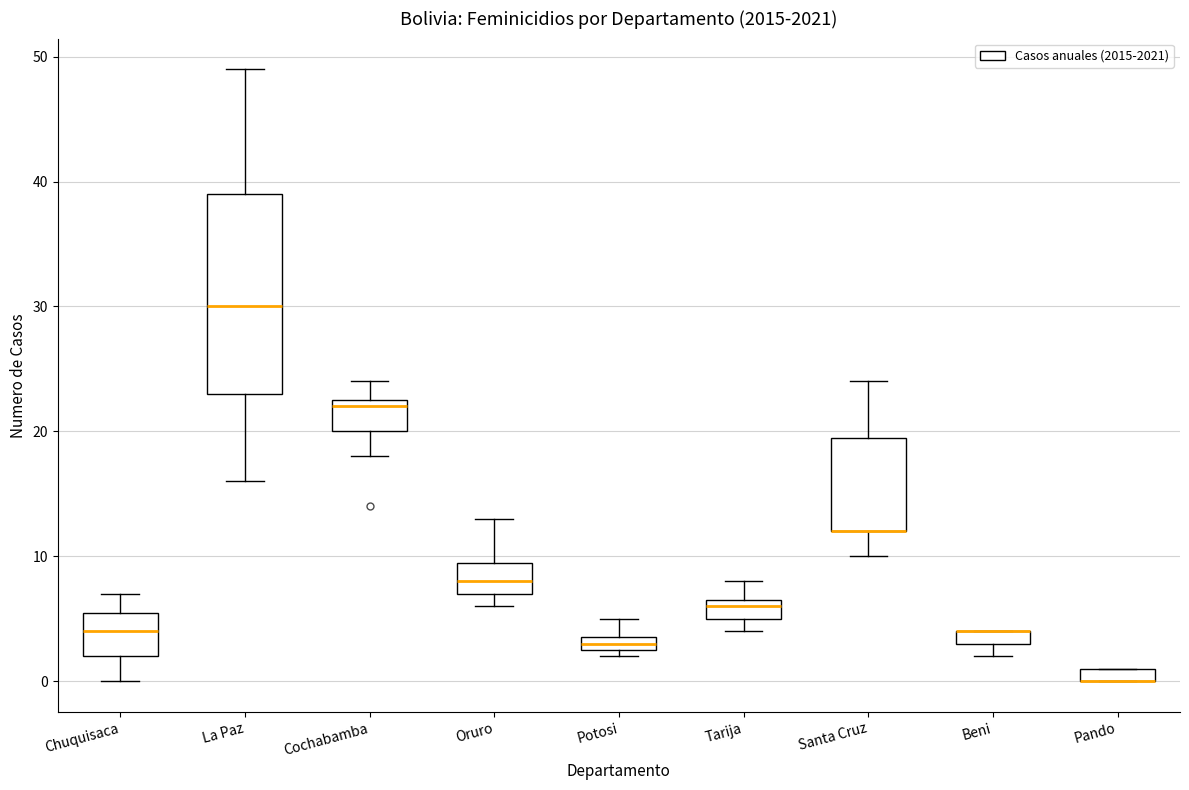

Where is the upper edge of the box for Santa Cruz on the y-axis? The values are not printed on the chart, so give them approximately, as read against the axis.

20